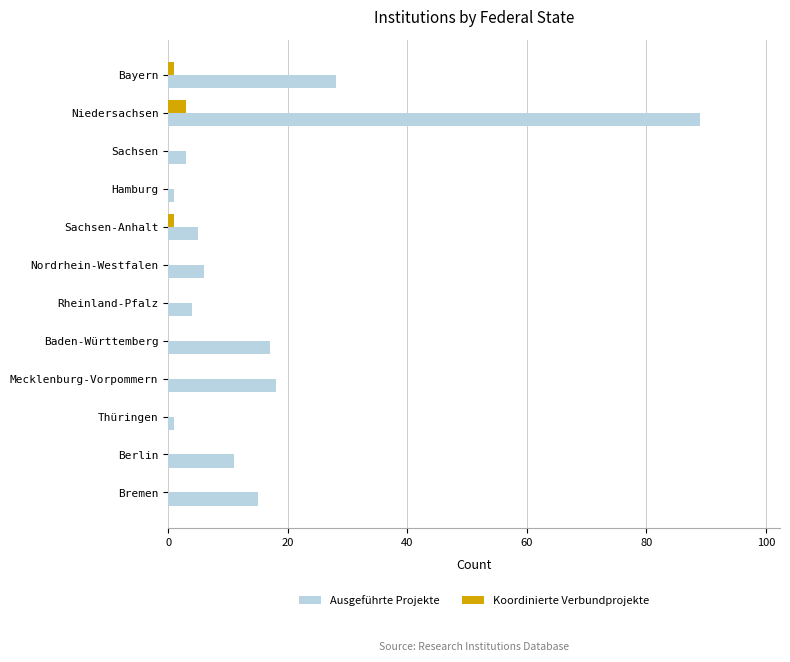

Is it true that Koordinierte Verbundprojekte equals 0 at Hamburg?

True